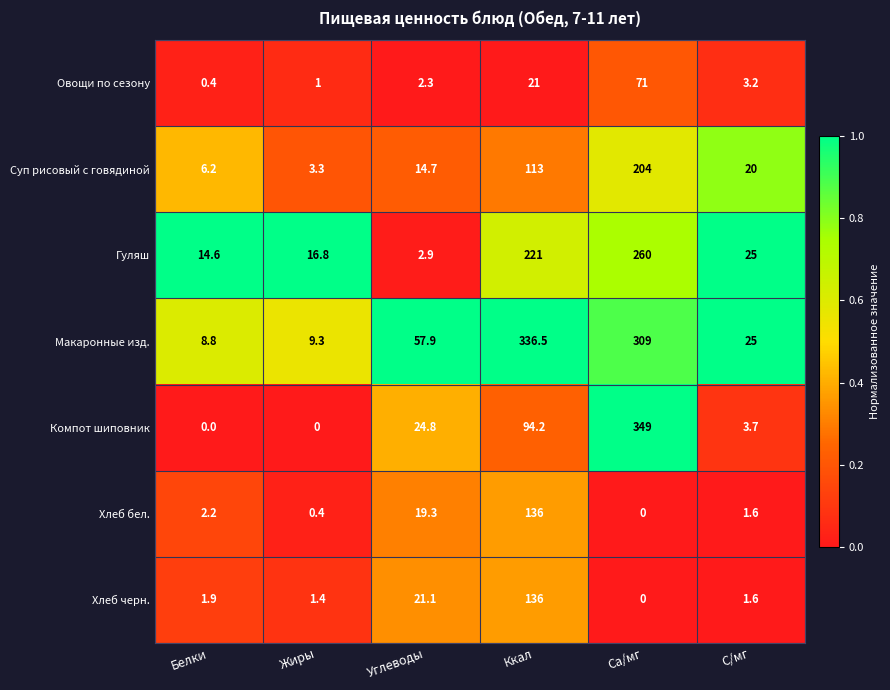

Rank the categories by Гуляш value from highest to lowest.

Ca/мг, Ккал, C/мг, Жиры, Белки, Углеводы